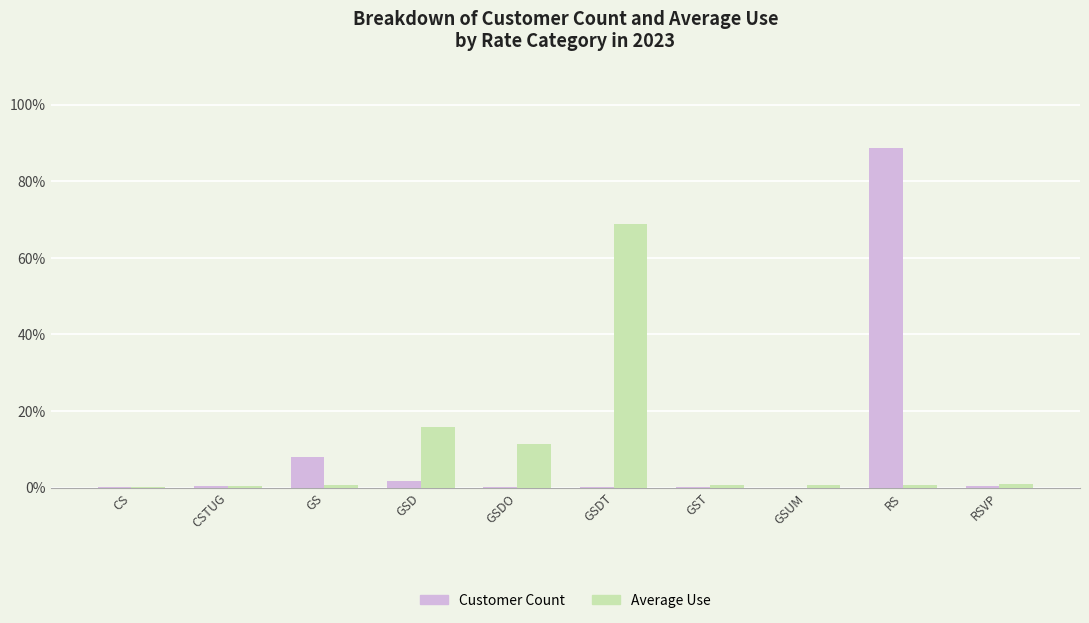

At which category is the sum across all series the highest?

RS